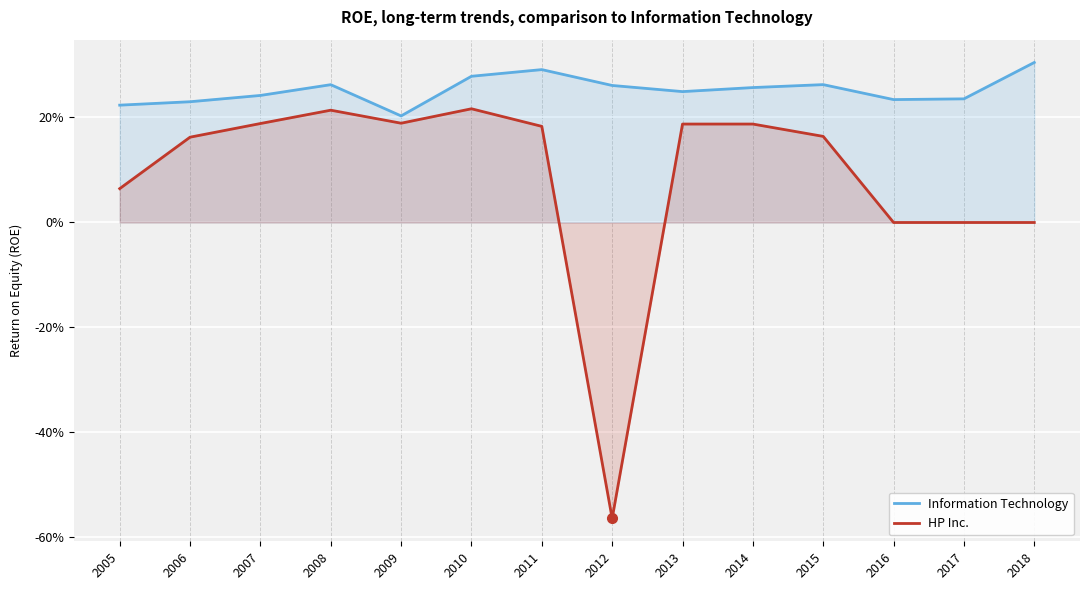

At which category does the chart reach its peak across all series?

2018